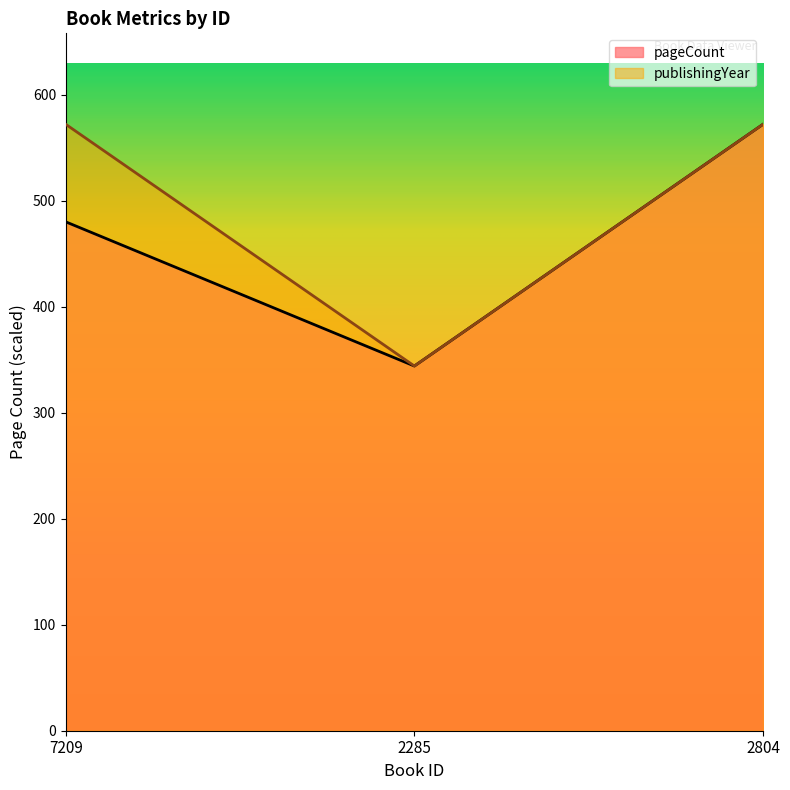

How many distinct data groups are displayed?

2